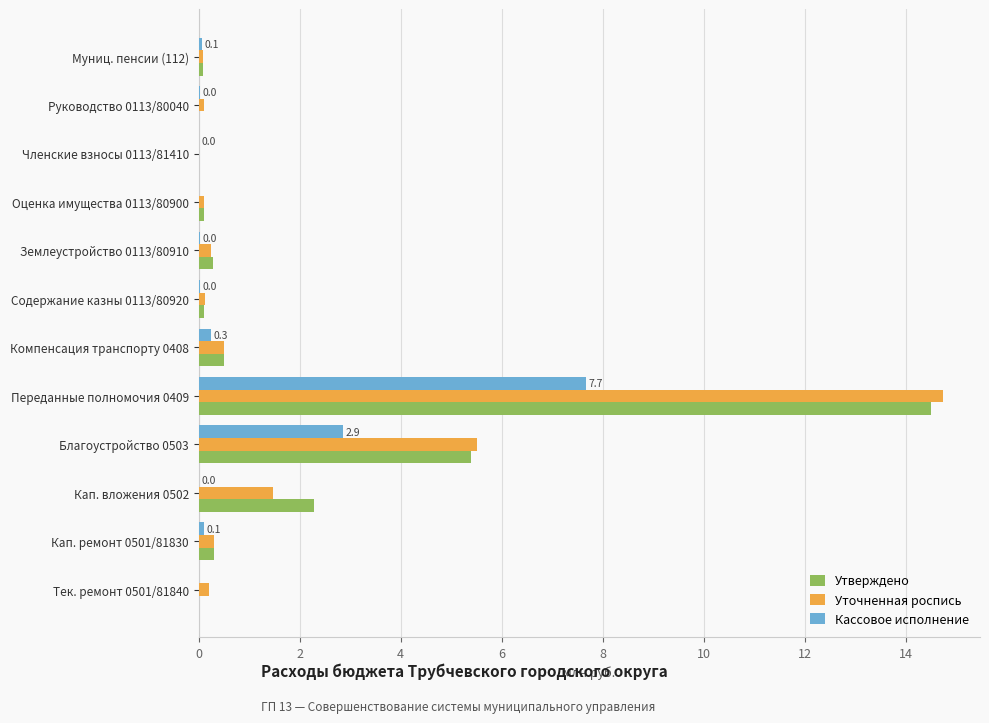

How many distinct data groups are displayed?

3